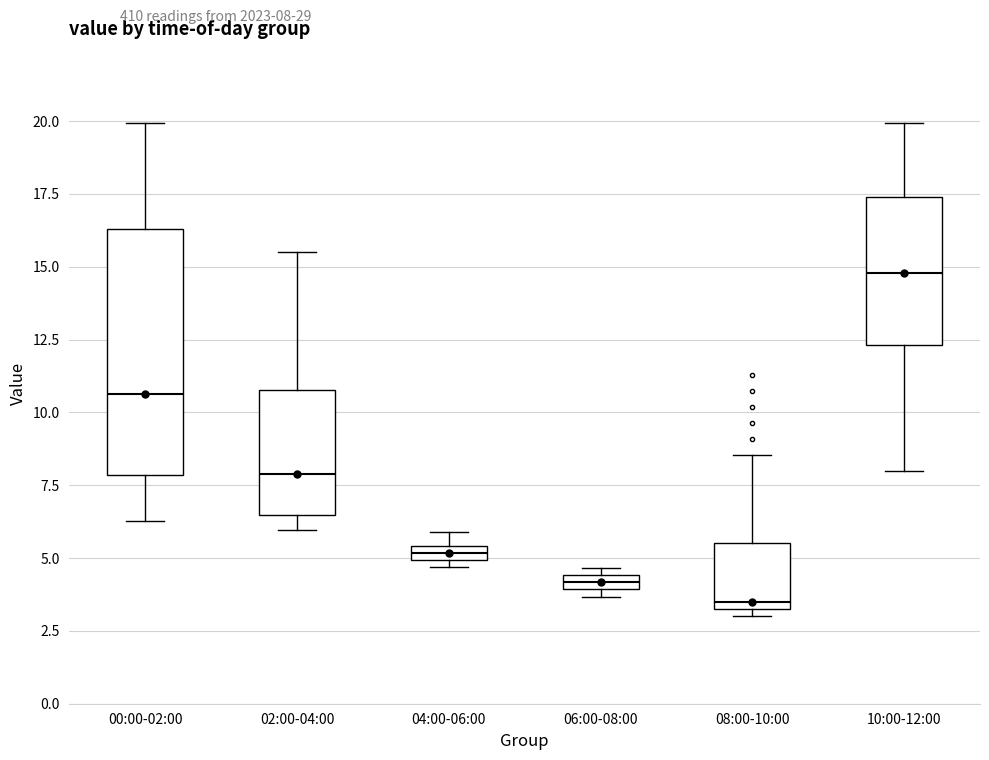

Comparing the boxes themselves (not the whiskers), which one is the tallest?

00:00-02:00